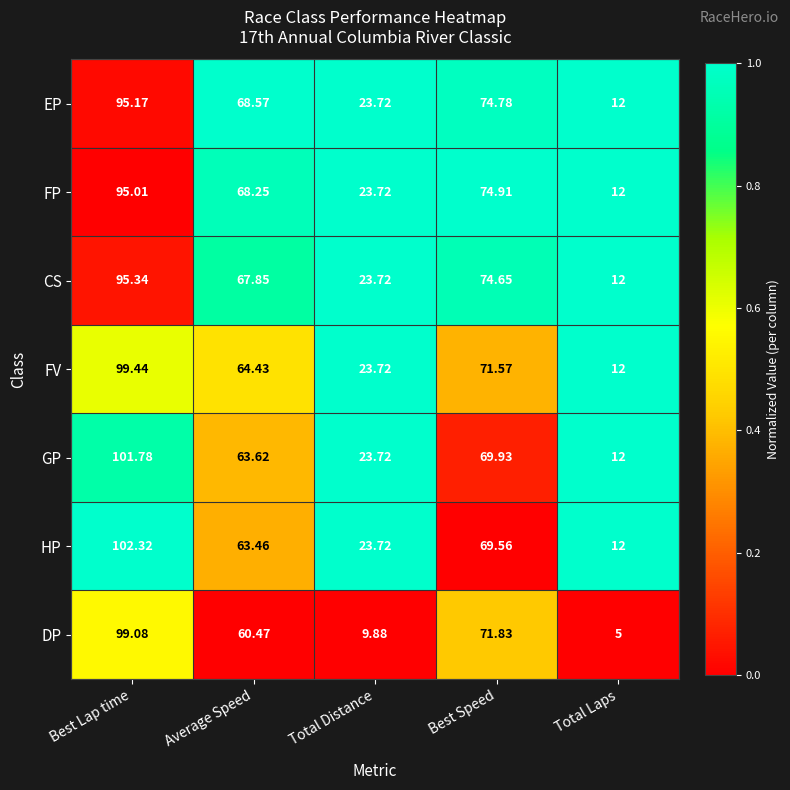

At Average Speed, list the series in order from smallest to largest.

DP, HP, GP, FV, CS, FP, EP